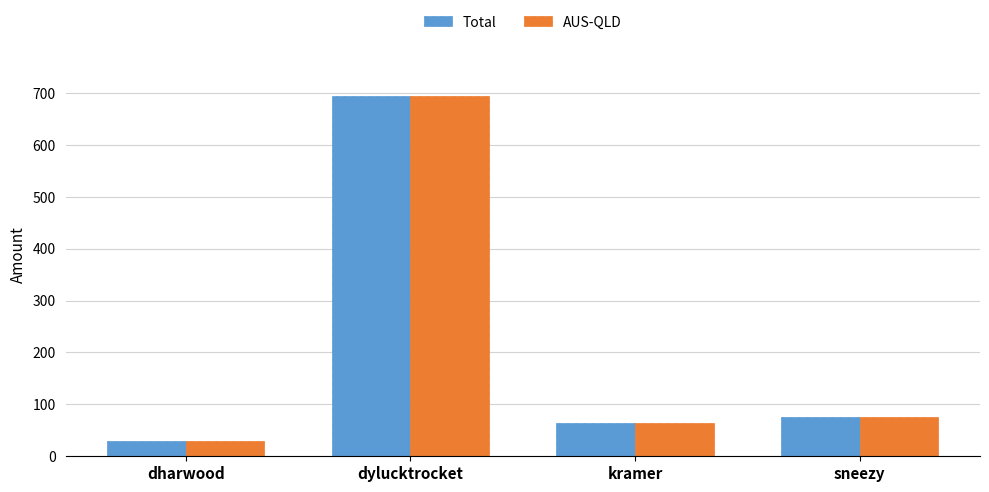

What is the total value across all series at sneezy?

150.0